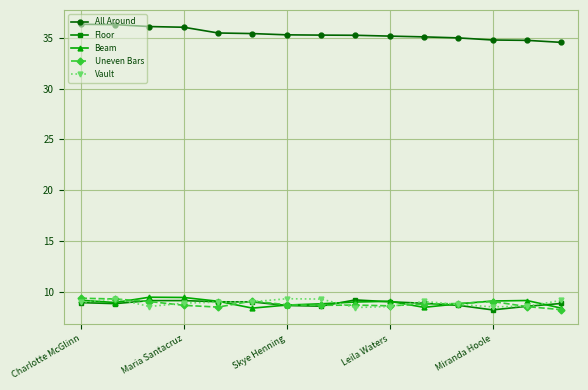

True or false: Vault has more than 2 points higher than both neighbors.

True